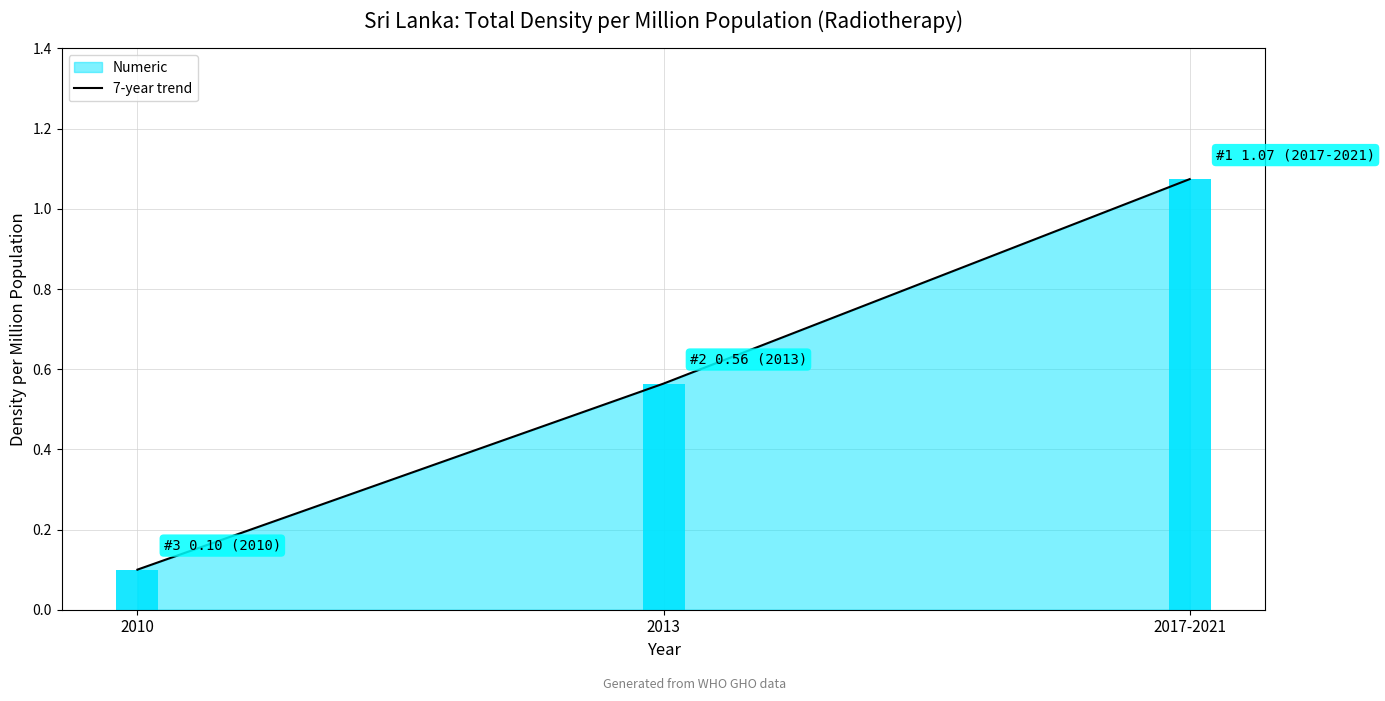

The value at 2013 is 0.2. True or false?

False